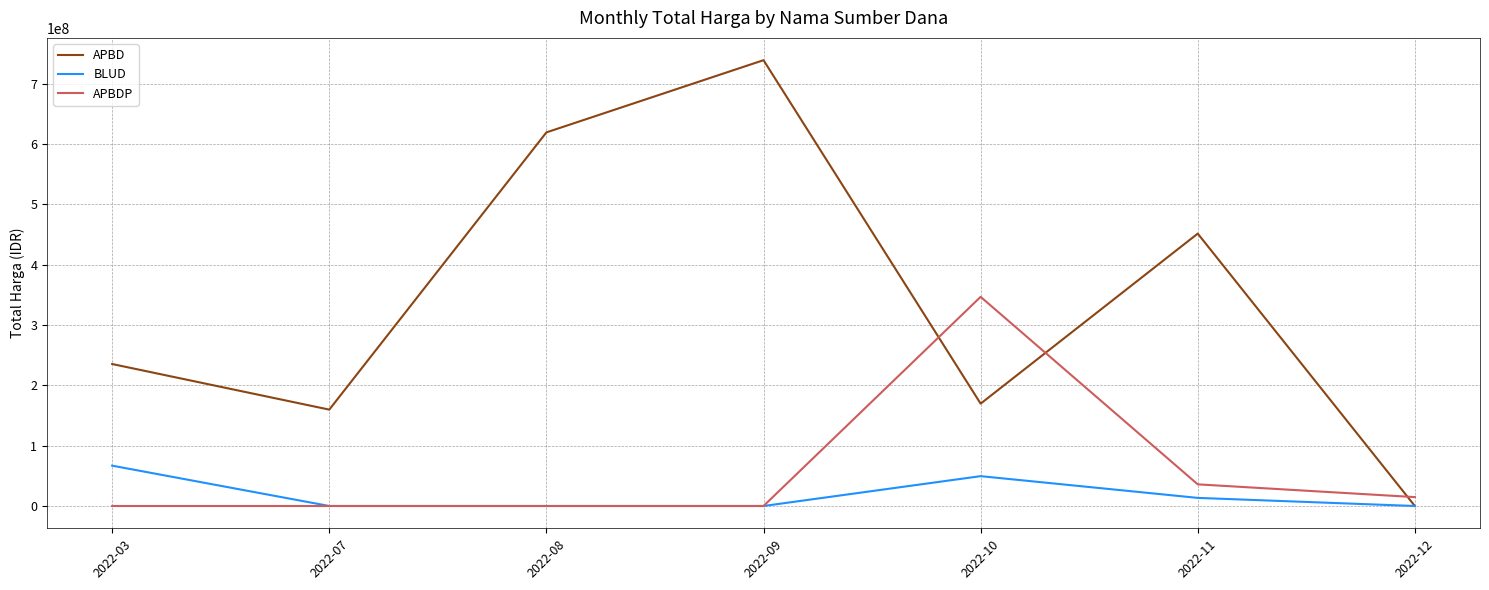

Rank the series by their maximum value, from lowest to highest.

BLUD, APBDP, APBD